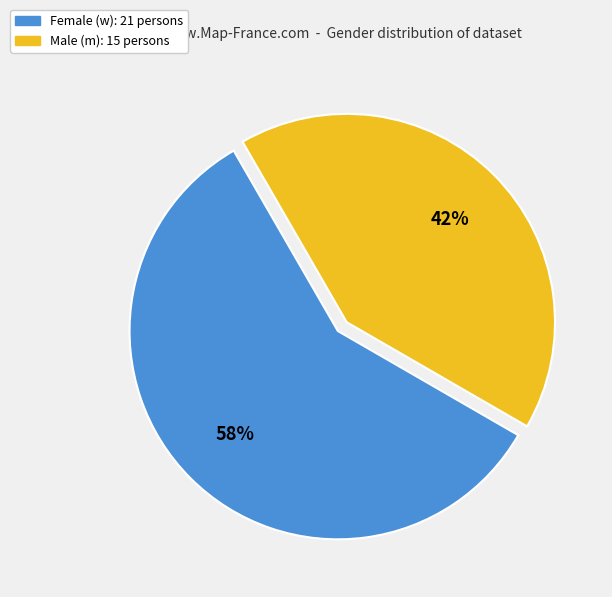

Is there any slice that represents more than half of the pie?

Yes